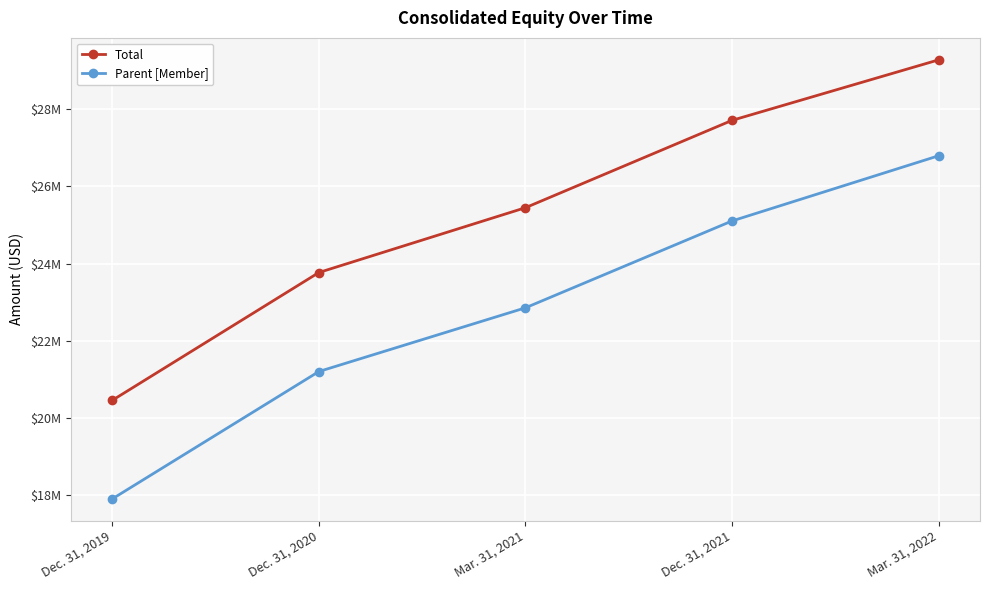

Reading left to right, list all the values displayed in this chart.

Total: Dec. 31, 2019=20461376	Dec. 31, 2020=23768279	Mar. 31, 2021=25445683	Dec. 31, 2021=27705476	Mar. 31, 2022=29270844
Parent [Member]: Dec. 31, 2019=17911227	Dec. 31, 2020=21206528	Mar. 31, 2021=22855400	Dec. 31, 2021=25102633	Mar. 31, 2022=26789446